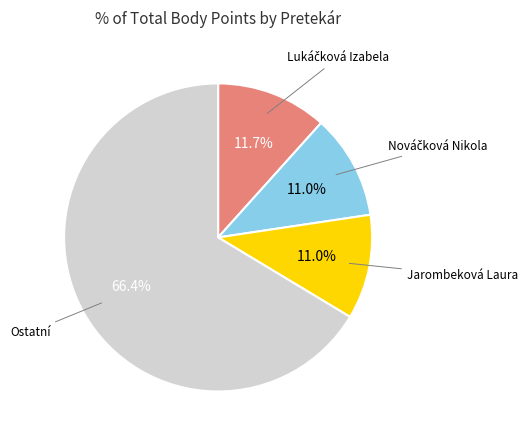

Is there any slice that represents more than half of the pie?

Yes